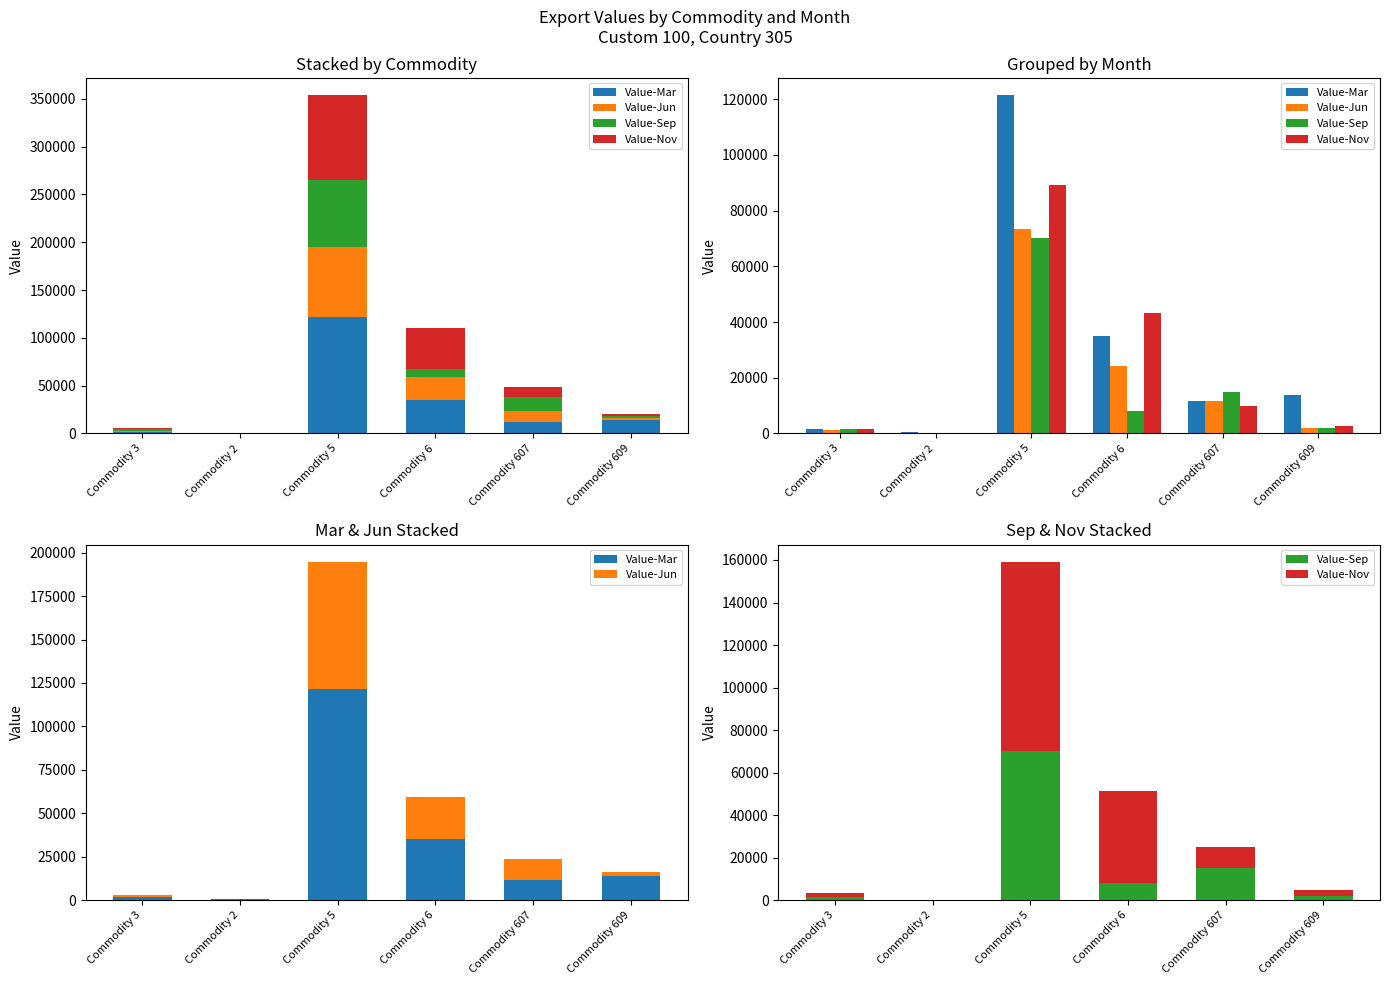

Which series has the largest total across all categories?

Value-Mar